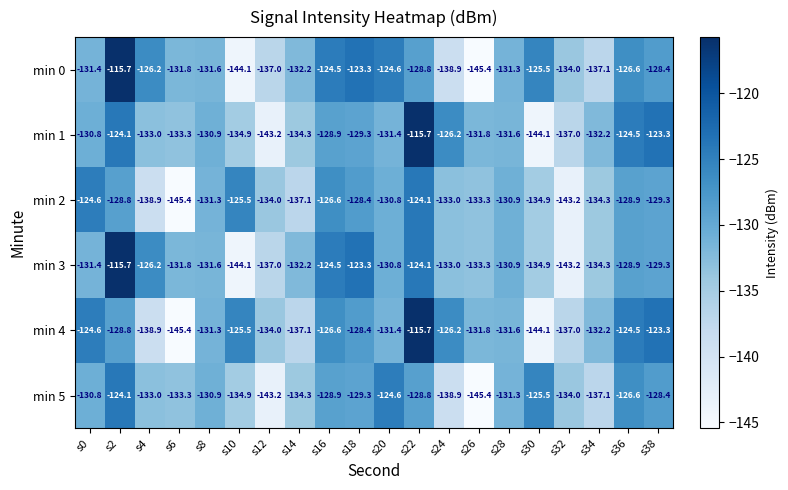

What is the smallest value displayed?

-145.4